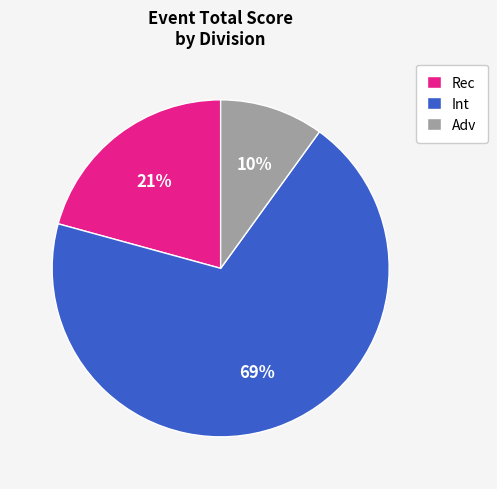

What percentage is the Int slice, to the nearest percent?

69%